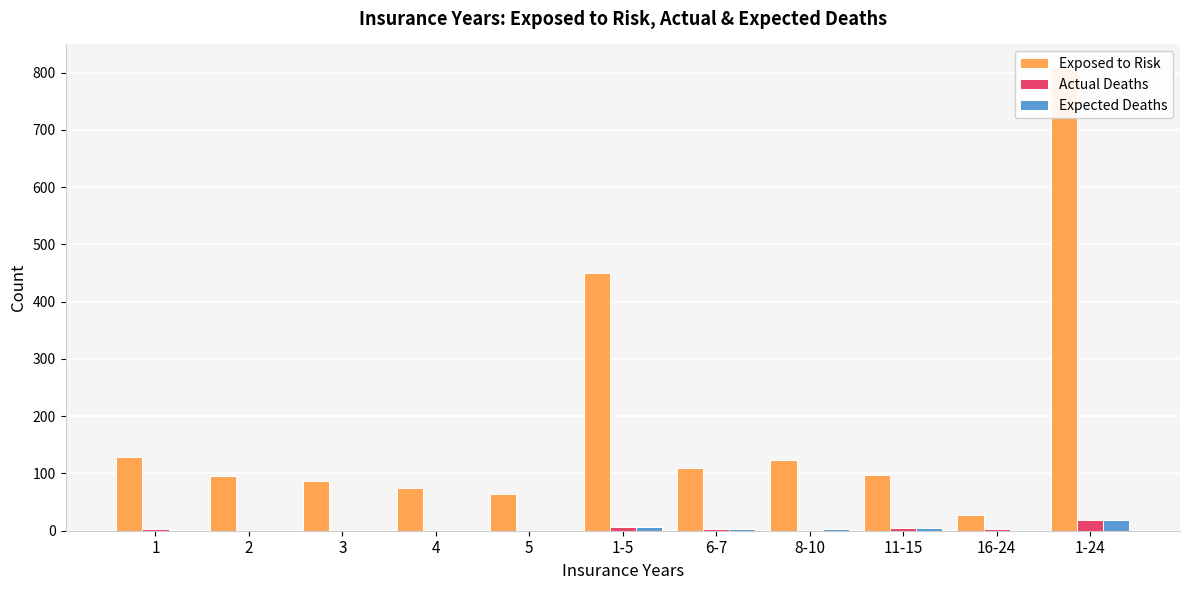

At which label does Exposed to Risk reach its minimum?

16-24